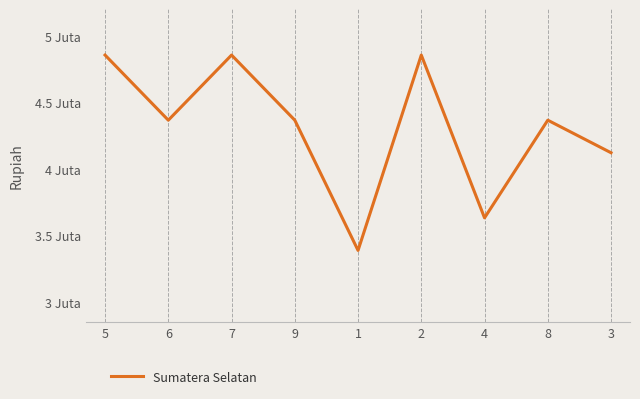

True or false: the data shows 6.3 at 4.

False